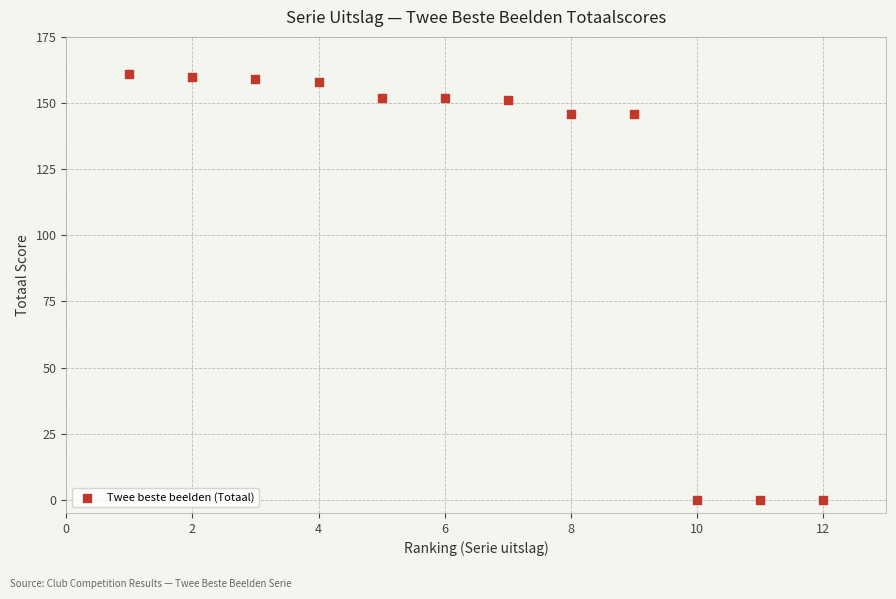

What is the average X value?

6